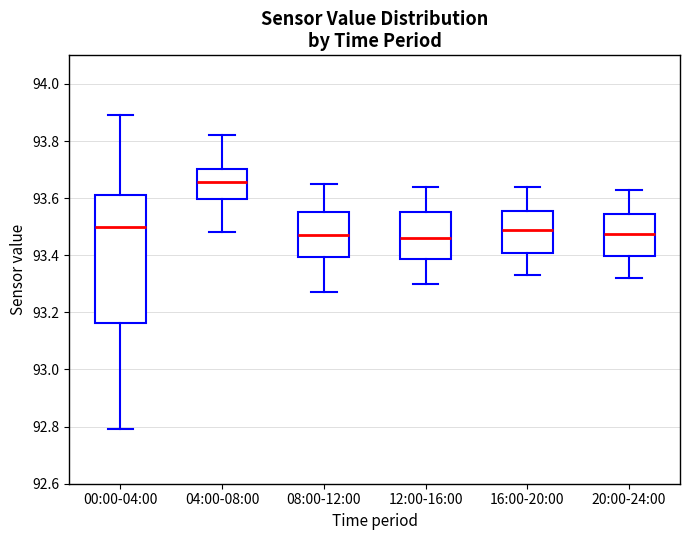

Reading left to right, transcribe this box plot: for each box, give where its median line is, the range the box spans, and where its two whiskers end, as read against the y-axis. The values are not printed on the chart, so give them approximately, as read against the axis.

00:00-04:00: median 93.50, box 93.16 to 93.62, whiskers 92.80 to 93.90
04:00-08:00: median 93.66, box 93.60 to 93.70, whiskers 93.48 to 93.82
08:00-12:00: median 93.48, box 93.40 to 93.56, whiskers 93.28 to 93.66
12:00-16:00: median 93.46, box 93.38 to 93.56, whiskers 93.30 to 93.64
16:00-20:00: median 93.50, box 93.40 to 93.56, whiskers 93.34 to 93.64
20:00-24:00: median 93.48, box 93.40 to 93.54, whiskers 93.32 to 93.64